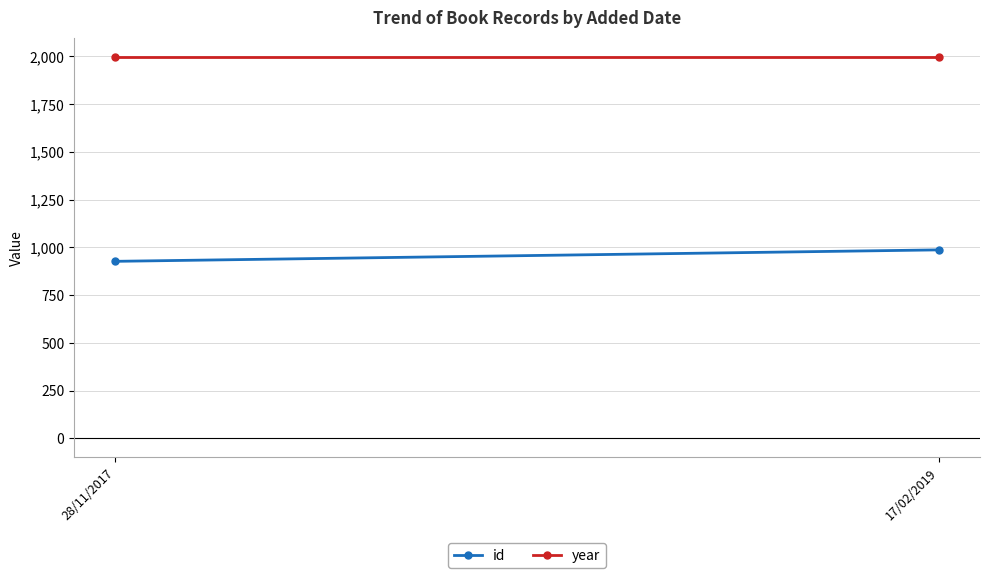

What is the total value across all series at 28/11/2017?

2925